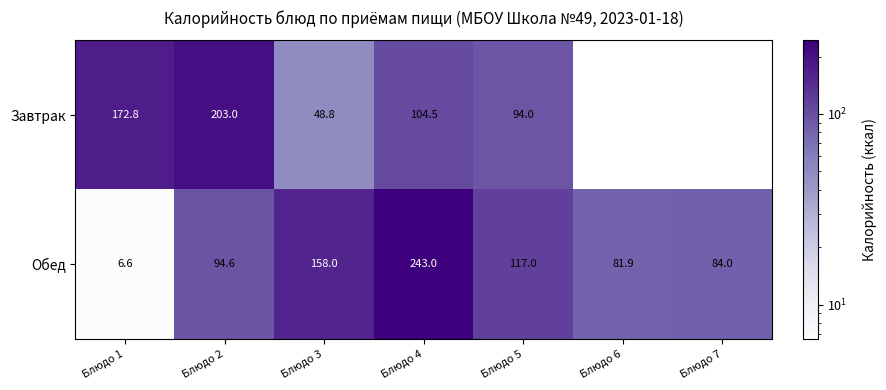

At which label does Обед reach its minimum?

Блюдо 1